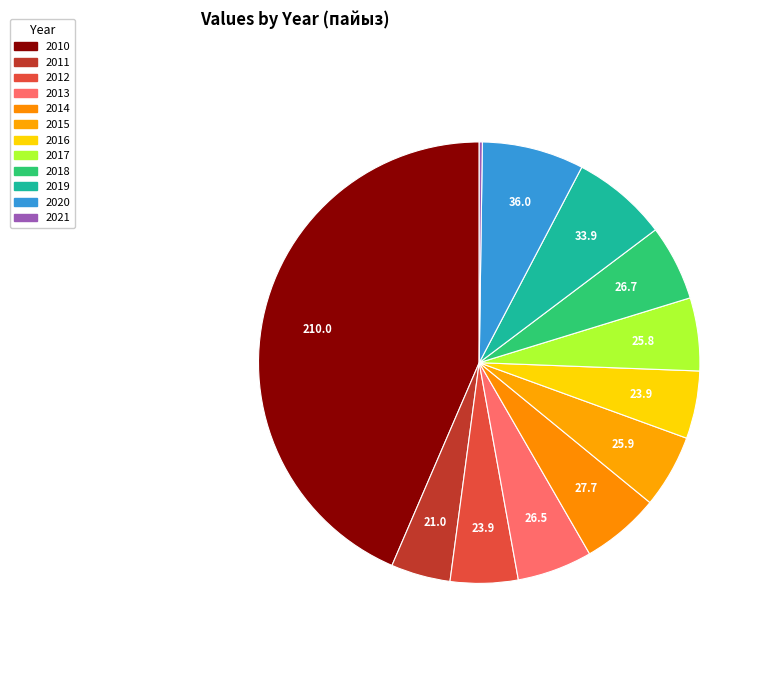

Which category has the biggest portion of the pie?

2010